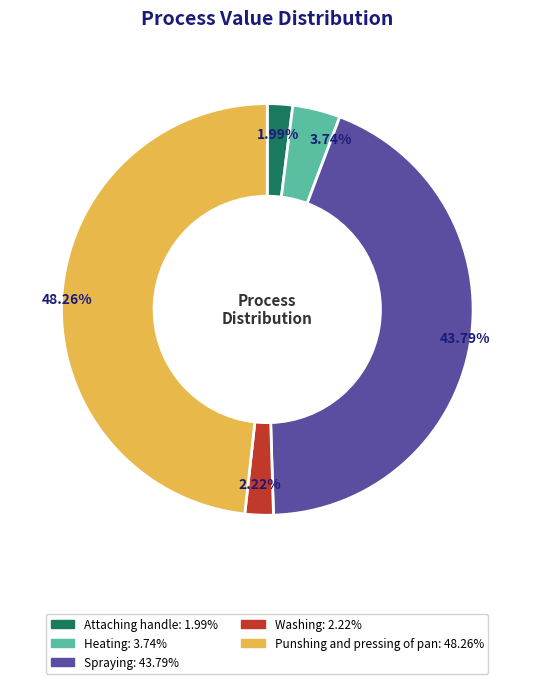

To the nearest percent, what is the difference between the Attaching handle and Heating slice percentages?

2%